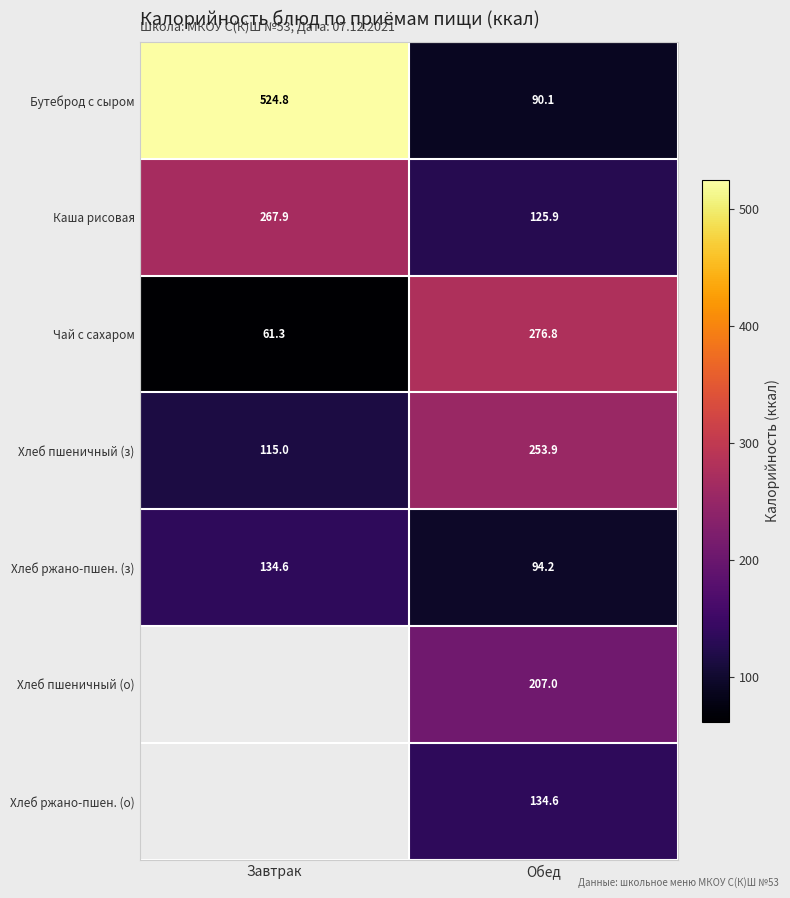

The Каша рисовая series shows 125.9 at Обед. True or false?

True